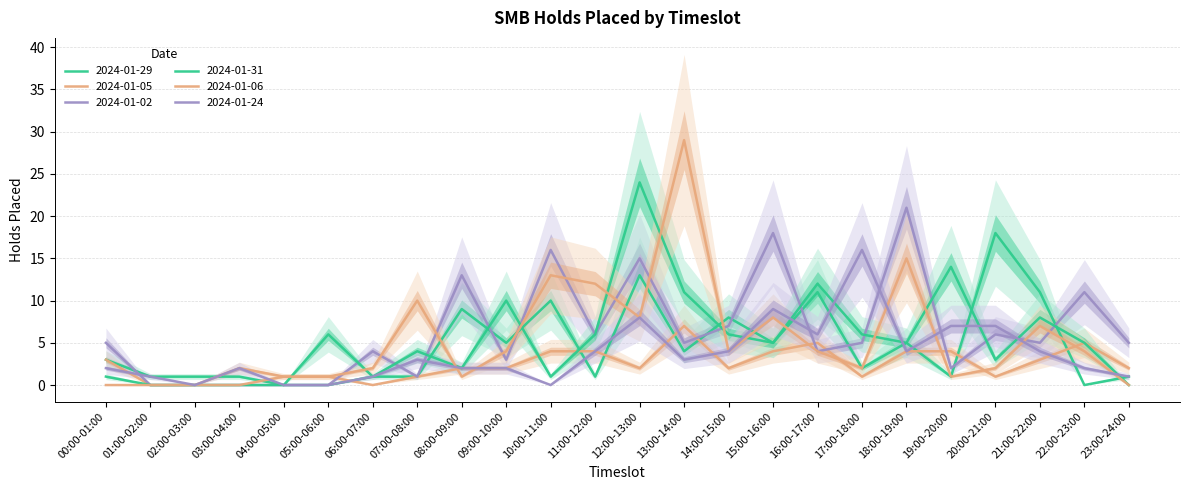

Reading left to right, transcribe all the data shown in this chart.

2024-01-29: 00:00-01:00=3	01:00-02:00=1	02:00-03:00=1	03:00-04:00=1	04:00-05:00=0	05:00-06:00=0	06:00-07:00=1	07:00-08:00=1	08:00-09:00=9	09:00-10:00=5	10:00-11:00=10	11:00-12:00=1	12:00-13:00=13	13:00-14:00=4	14:00-15:00=8	15:00-16:00=5	16:00-17:00=11	17:00-18:00=2	18:00-19:00=5	19:00-20:00=1	20:00-21:00=18	21:00-22:00=11	22:00-23:00=0	23:00-24:00=1
2024-01-05: 00:00-01:00=3	01:00-02:00=0	02:00-03:00=0	03:00-04:00=2	04:00-05:00=1	05:00-06:00=1	06:00-07:00=0	07:00-08:00=1	08:00-09:00=2	09:00-10:00=2	10:00-11:00=4	11:00-12:00=4	12:00-13:00=2	13:00-14:00=7	14:00-15:00=2	15:00-16:00=4	16:00-17:00=5	17:00-18:00=1	18:00-19:00=4	19:00-20:00=4	20:00-21:00=1	21:00-22:00=3	22:00-23:00=5	23:00-24:00=2
2024-01-02: 00:00-01:00=5	01:00-02:00=0	02:00-03:00=0	03:00-04:00=0	04:00-05:00=0	05:00-06:00=0	06:00-07:00=4	07:00-08:00=1	08:00-09:00=13	09:00-10:00=3	10:00-11:00=16	11:00-12:00=6	12:00-13:00=15	13:00-14:00=5	14:00-15:00=7	15:00-16:00=18	16:00-17:00=4	17:00-18:00=5	18:00-19:00=21	19:00-20:00=2	20:00-21:00=6	21:00-22:00=5	22:00-23:00=11	23:00-24:00=5
2024-01-31: 00:00-01:00=1	01:00-02:00=0	02:00-03:00=0	03:00-04:00=0	04:00-05:00=0	05:00-06:00=6	06:00-07:00=1	07:00-08:00=4	08:00-09:00=2	09:00-10:00=10	10:00-11:00=1	11:00-12:00=6	12:00-13:00=24	13:00-14:00=11	14:00-15:00=6	15:00-16:00=5	16:00-17:00=12	17:00-18:00=6	18:00-19:00=5	19:00-20:00=14	20:00-21:00=3	21:00-22:00=8	22:00-23:00=5	23:00-24:00=0
2024-01-06: 00:00-01:00=0	01:00-02:00=0	02:00-03:00=0	03:00-04:00=0	04:00-05:00=1	05:00-06:00=1	06:00-07:00=2	07:00-08:00=10	08:00-09:00=1	09:00-10:00=4	10:00-11:00=13	11:00-12:00=12	12:00-13:00=8	13:00-14:00=29	14:00-15:00=4	15:00-16:00=8	16:00-17:00=4	17:00-18:00=2	18:00-19:00=15	19:00-20:00=1	20:00-21:00=2	21:00-22:00=7	22:00-23:00=4	23:00-24:00=0
2024-01-24: 00:00-01:00=2	01:00-02:00=1	02:00-03:00=0	03:00-04:00=2	04:00-05:00=0	05:00-06:00=0	06:00-07:00=1	07:00-08:00=3	08:00-09:00=2	09:00-10:00=2	10:00-11:00=0	11:00-12:00=4	12:00-13:00=8	13:00-14:00=3	14:00-15:00=4	15:00-16:00=9	16:00-17:00=6	17:00-18:00=16	18:00-19:00=4	19:00-20:00=7	20:00-21:00=7	21:00-22:00=4	22:00-23:00=2	23:00-24:00=1